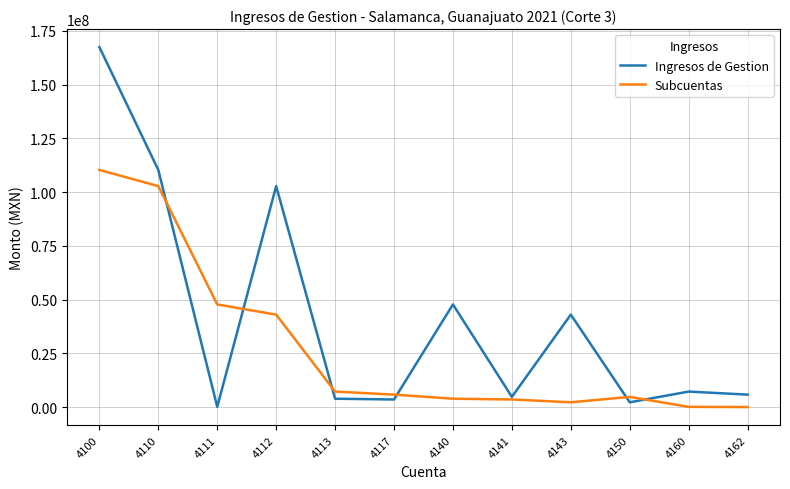

List the series in order of their peak value, lowest first.

Subcuentas, Ingresos de Gestion